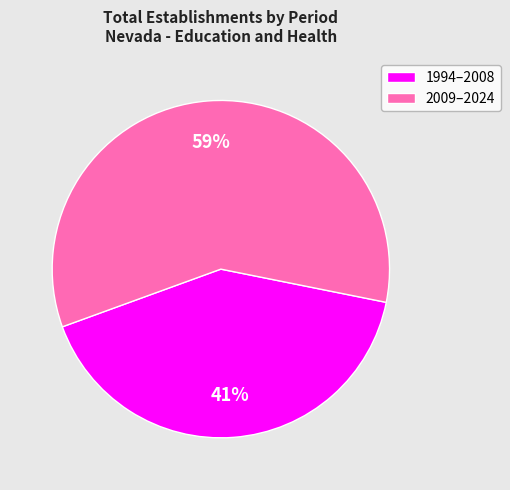

Do 1994–2008 and 2009–2024 together represent more than half of the pie?

Yes